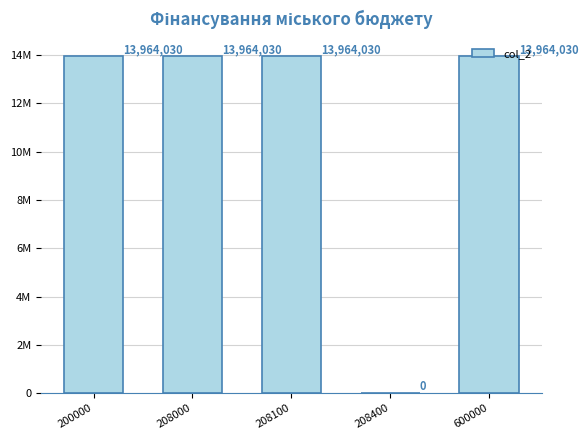

Reading right to left, extract all data points from this chart.

13964030	0	13964030	13964030	13964030